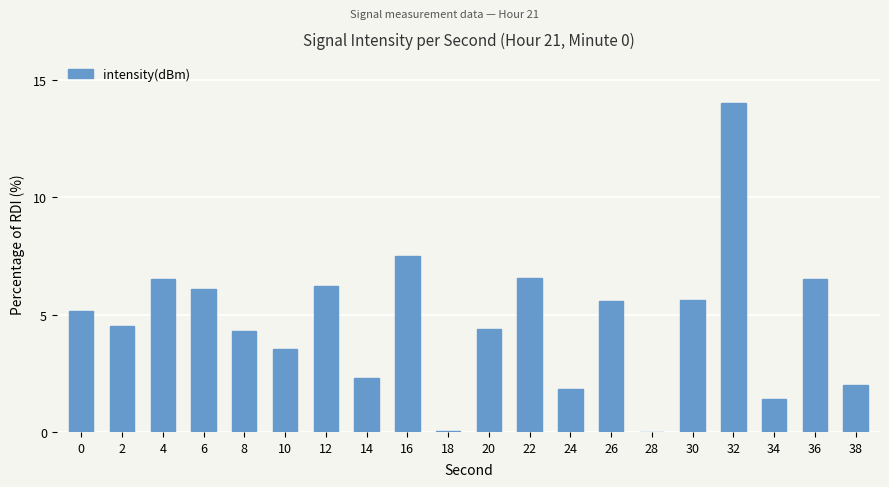

Are the bars horizontal?

No